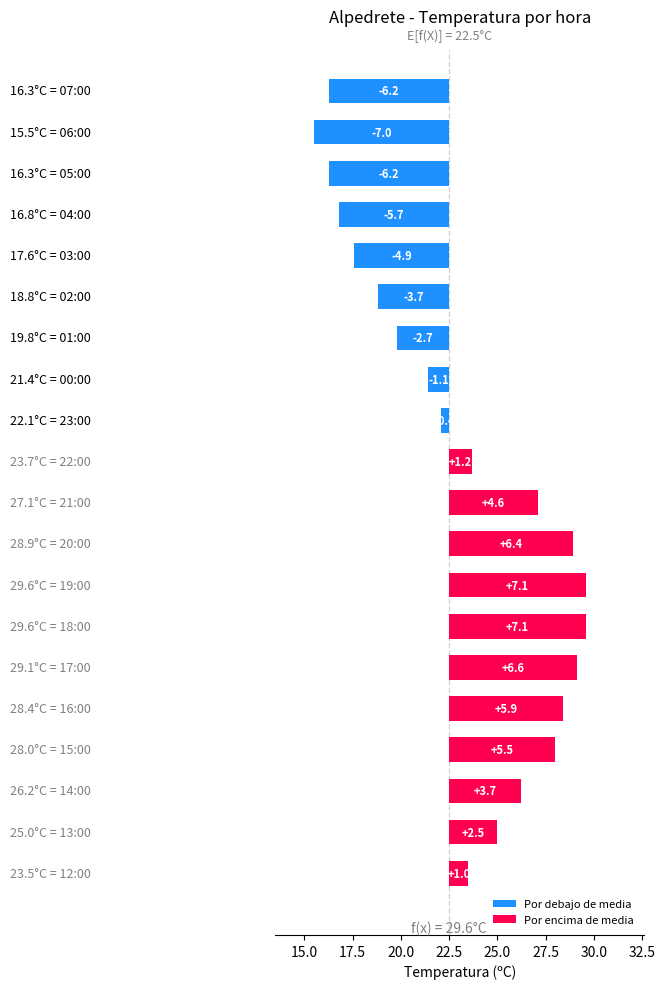

List the labels in order of value, smallest first.

06:00, 07:00, 05:00, 04:00, 03:00, 02:00, 01:00, 00:00, 23:00, 12:00, 22:00, 13:00, 14:00, 21:00, 15:00, 16:00, 20:00, 17:00, 19:00, 18:00